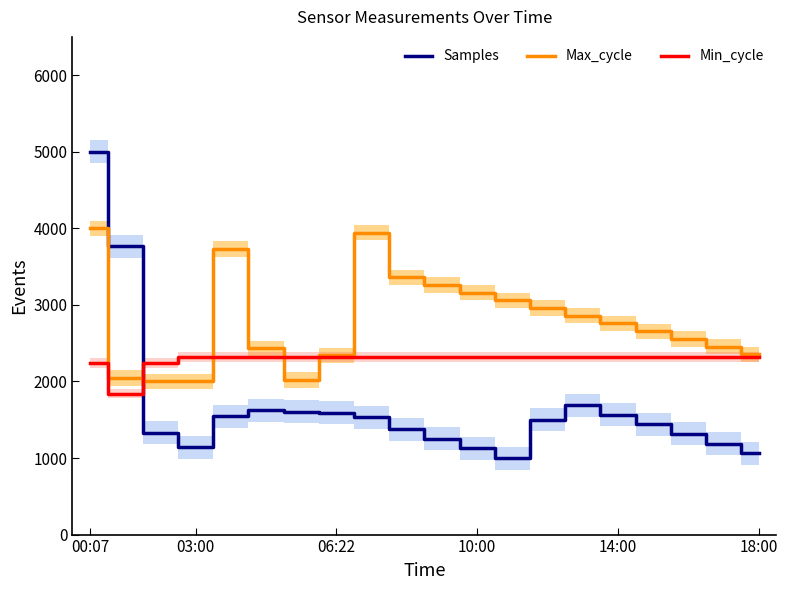

Reading right to left, what are all the values shown in this chart?

Samples: 1062.8	1188.5	1314.2	1439.9	1565.6	1691.2	1502.7	1000.0	1125.7	1251.4	1377.0	1534.8	1589.8	1604.6	1622.5	1544.9	1141.0	1330.5	3763.7	5000.0
Max_cycle: 2355.9	2456.1	2556.4	2656.6	2756.9	2857.1	2957.4	3057.6	3157.9	3258.1	3358.4	3944.9	2340.9	2020.1	2431.1	3729.3	2000.0	2000.0	2045.1	4000.0
Min_cycle: 2320.0	2320.0	2320.0	2320.0	2320.0	2320.0	2320.0	2320.0	2320.0	2320.0	2320.0	2320.0	2320.0	2320.0	2320.0	2320.0	2320.0	2240.0	1840.0	2240.0